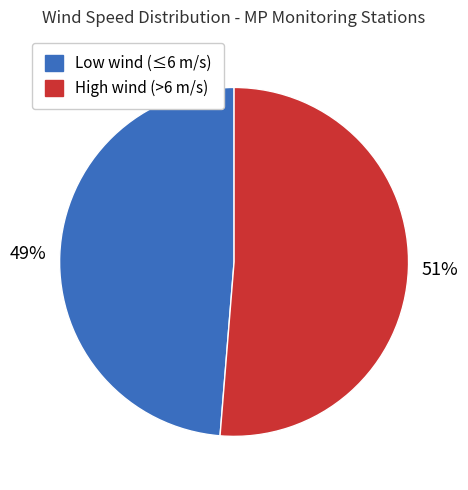

How many segments does this pie chart have?

2